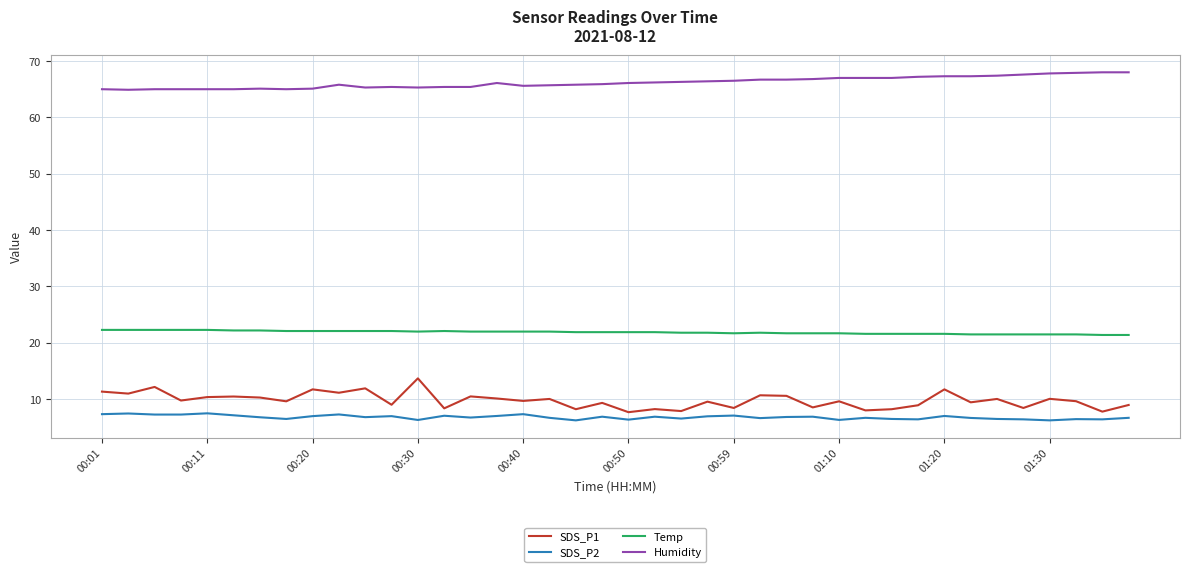

Which series has the largest range (max minus min)?

SDS_P1